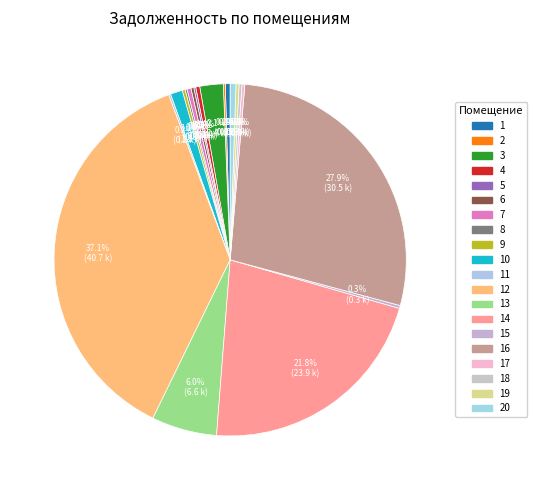

What is the smallest slice in the pie chart?

5